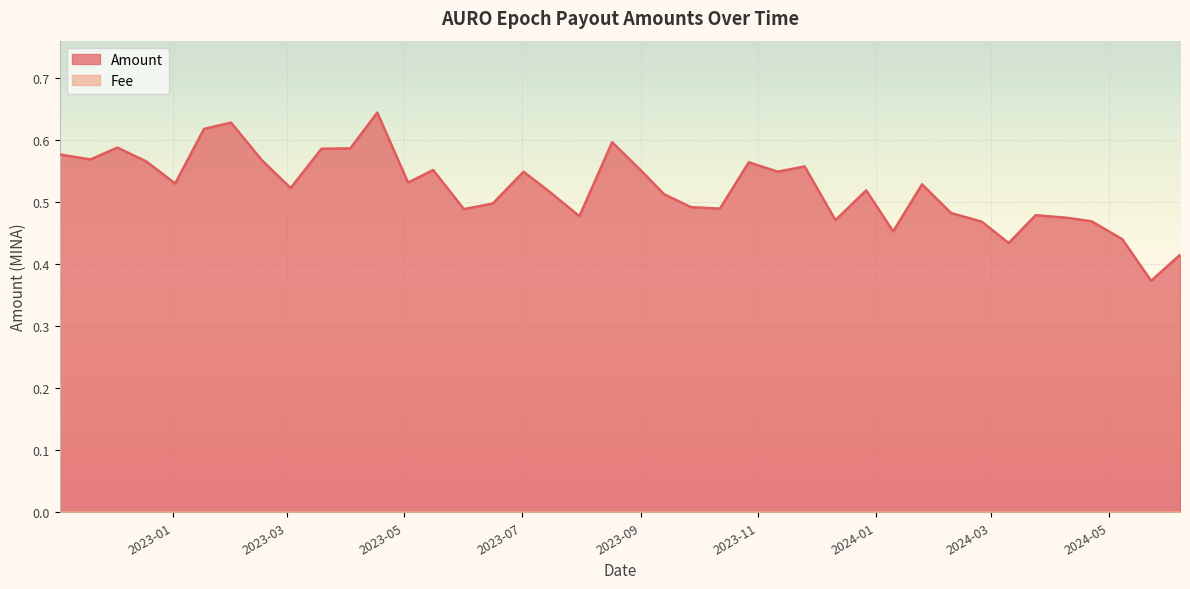

What is the approximate value at 2024-03-10?

0.4